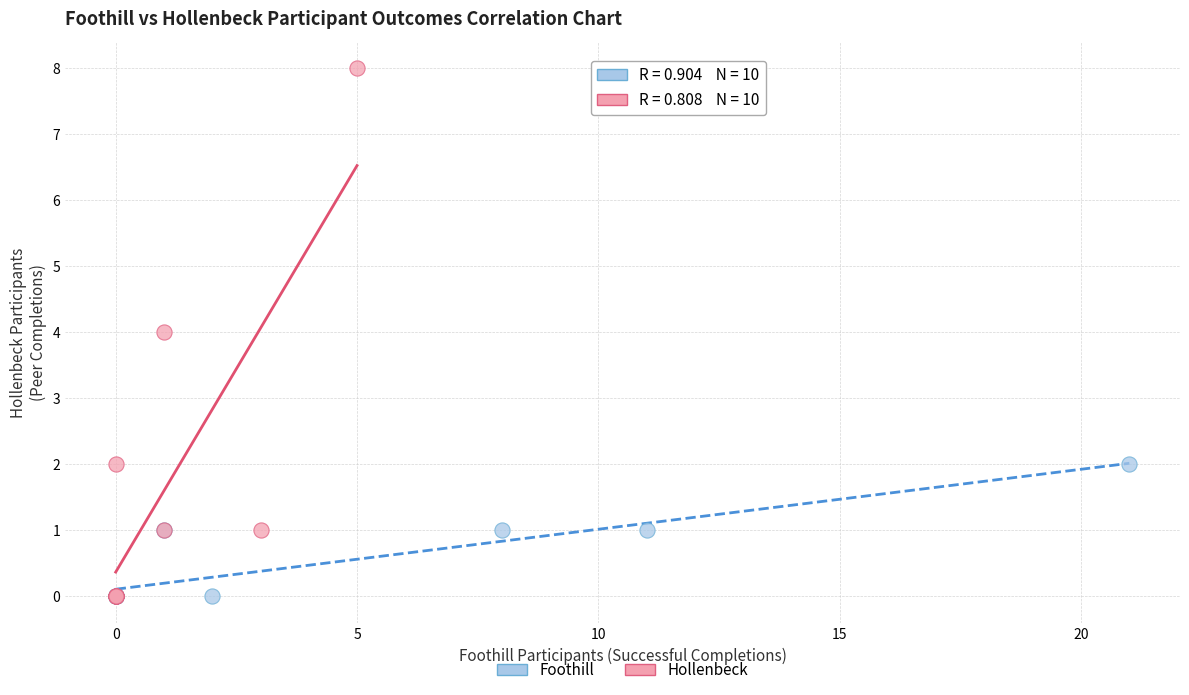

Which series has the widest spread of Y values?

Hollenbeck